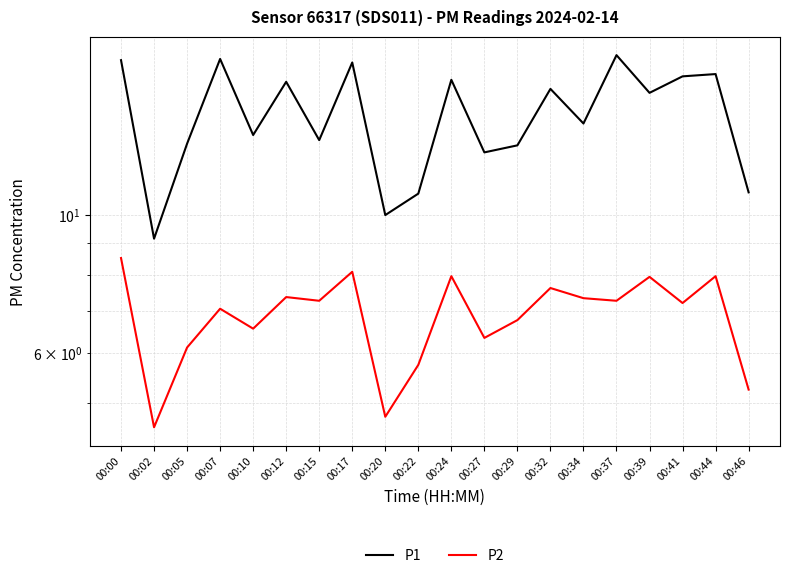

Which series has the largest total across all categories?

P1